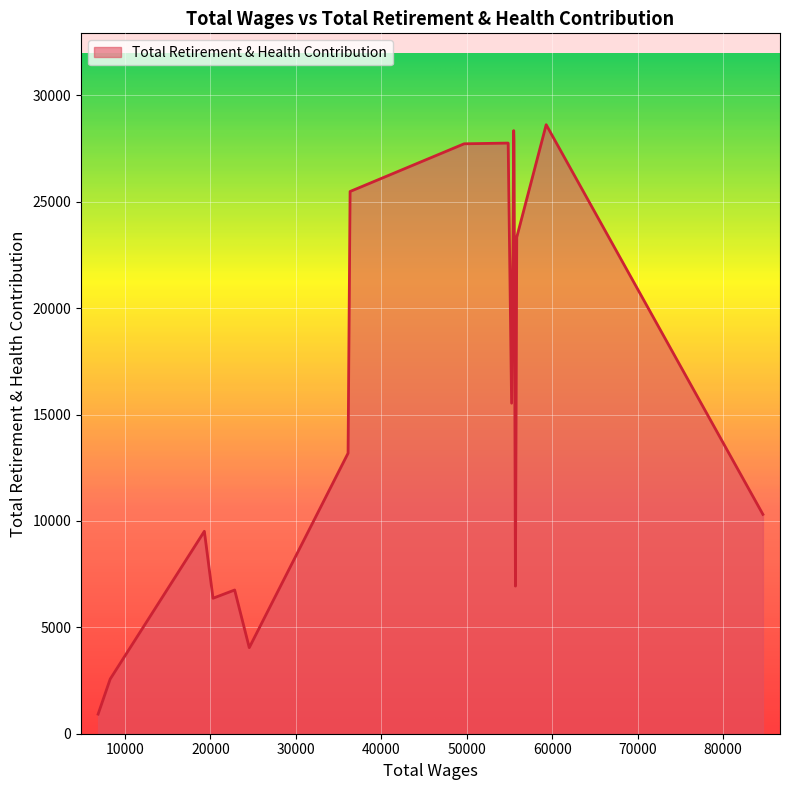

What is the difference between the maximum and minimum values?

27698